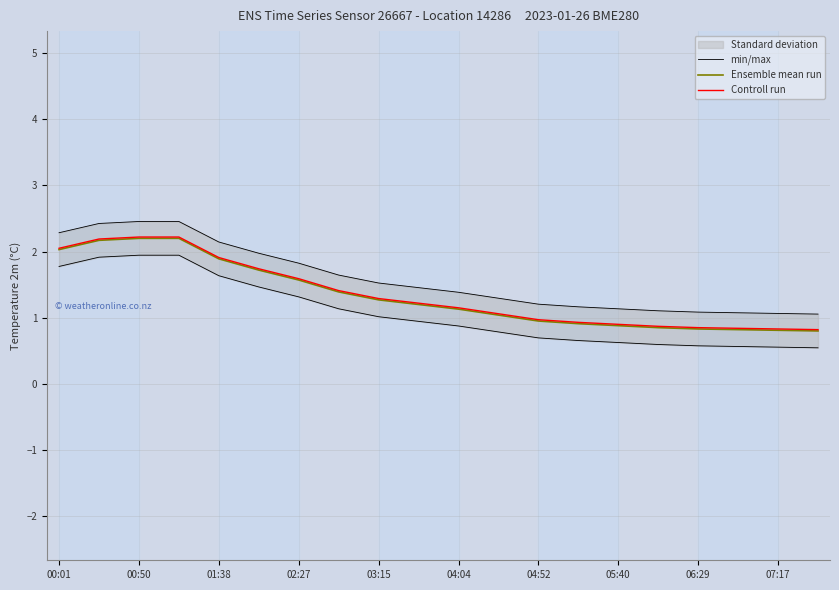

What is the value of the Ensemble mean run point at the 10th from the left?

1.2